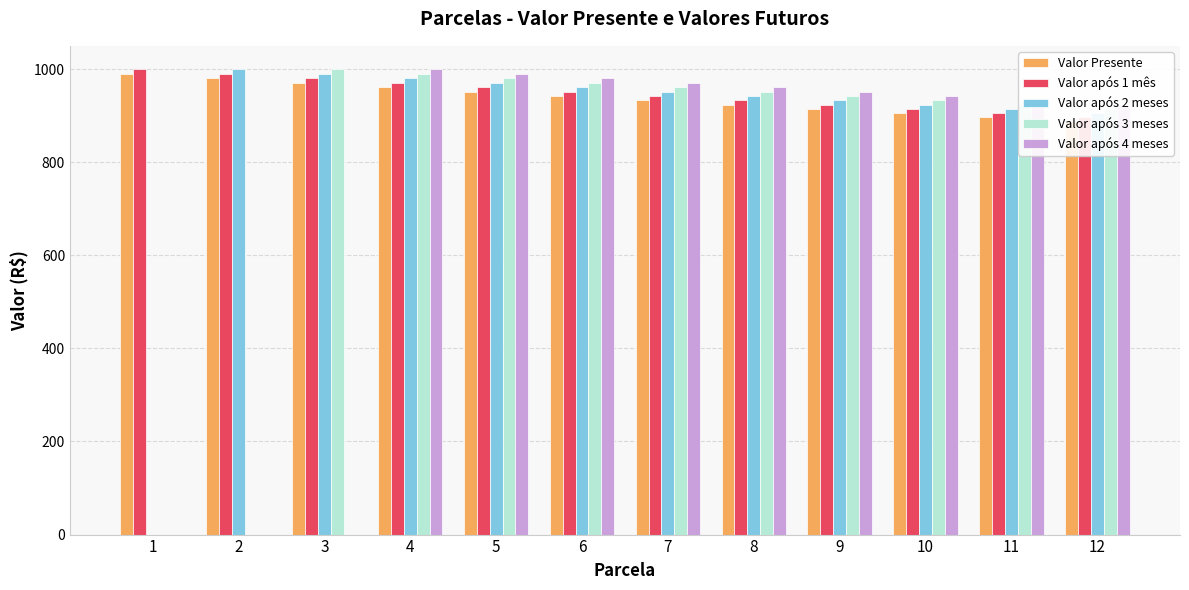

How many groups of bars are there?

12